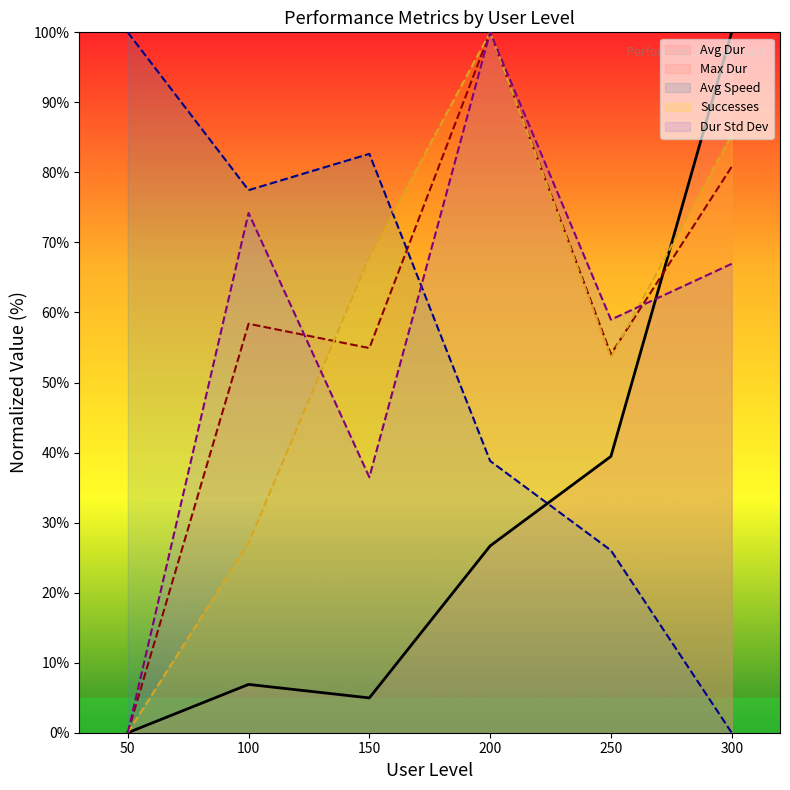

Rank the series by their maximum value, from highest to lowest.

Successes, Avg Speed, Avg Dur, Max Dur, Dur Std Dev